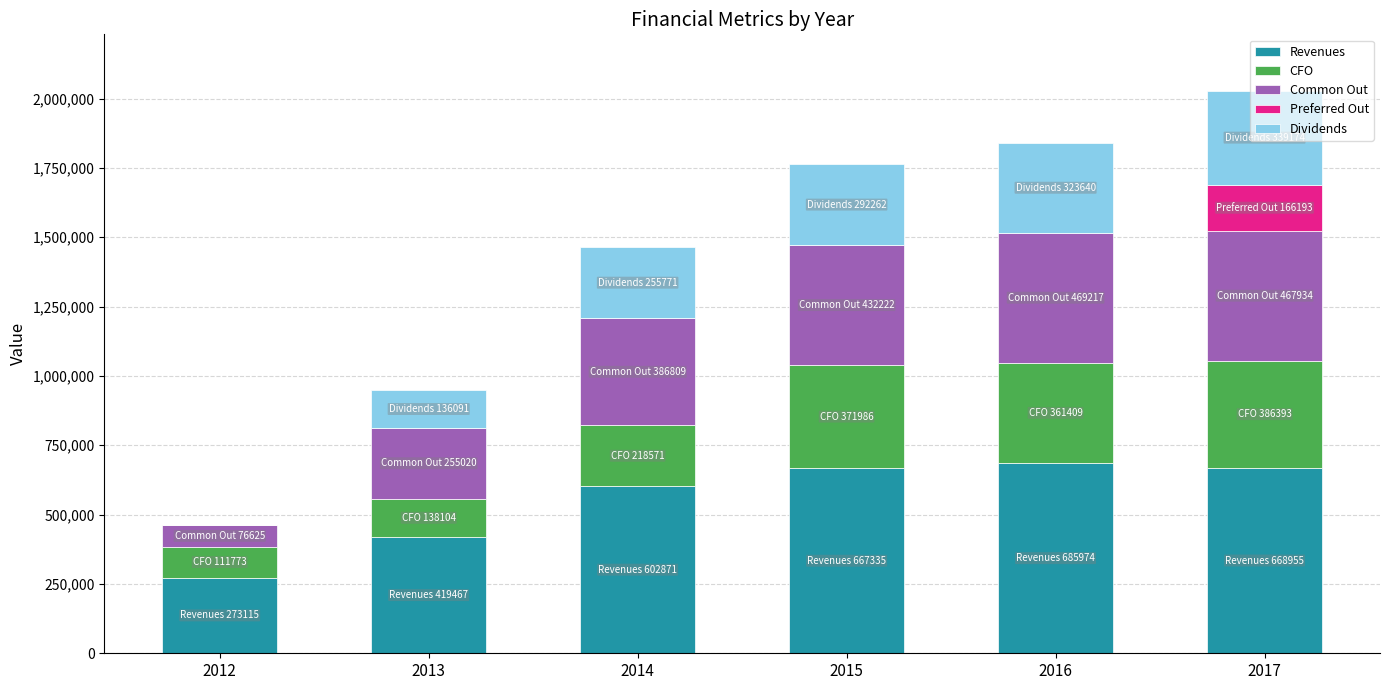

Does the chart contain stacked bars?

Yes